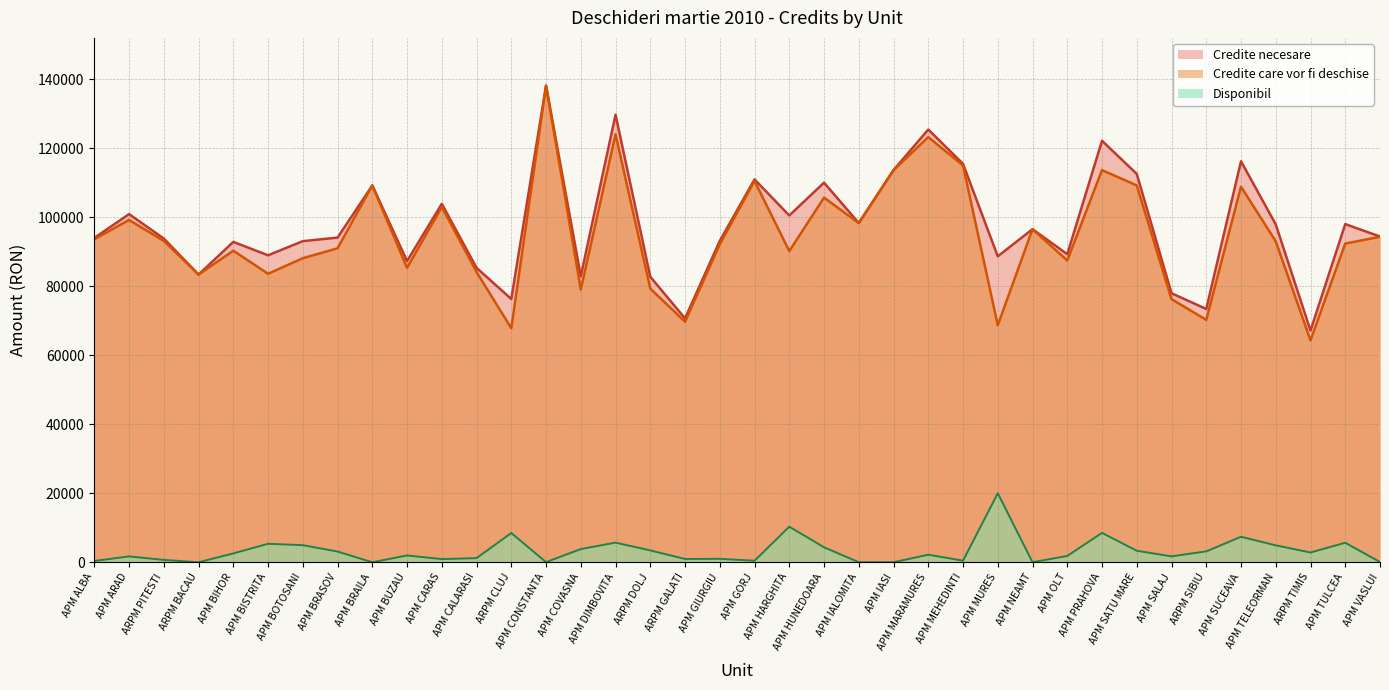

Which series has the largest range (max minus min)?

Credite care vor fi deschise